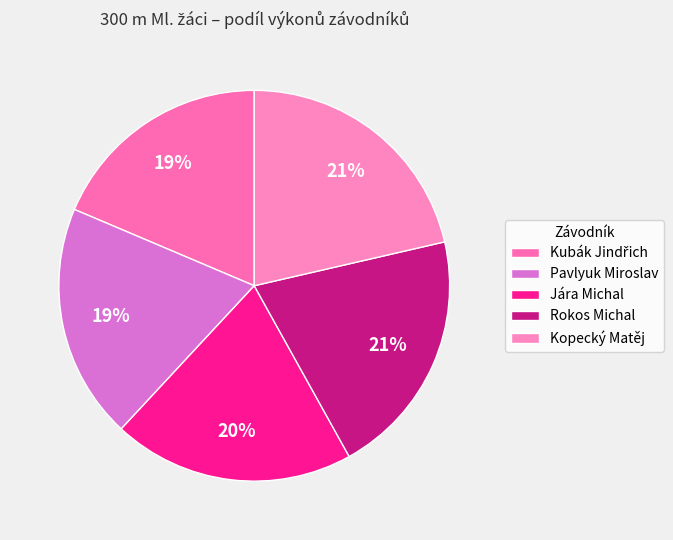

How many segments does this pie chart have?

5